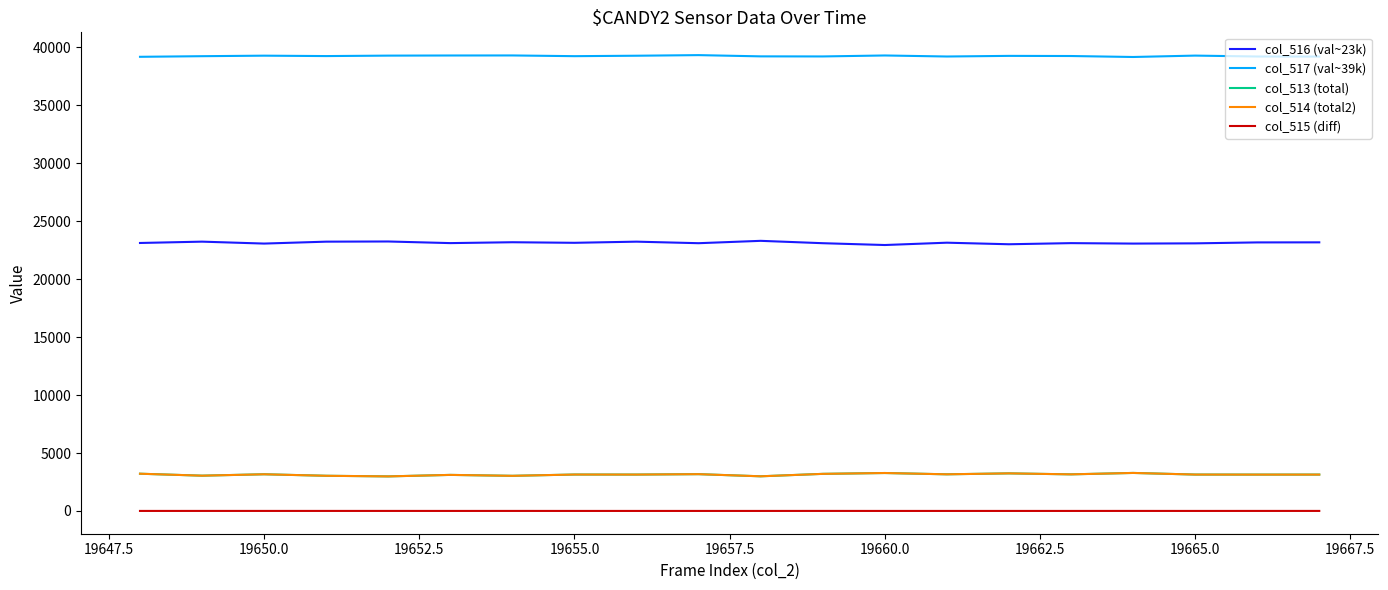

What is the greatest value displayed?

39341